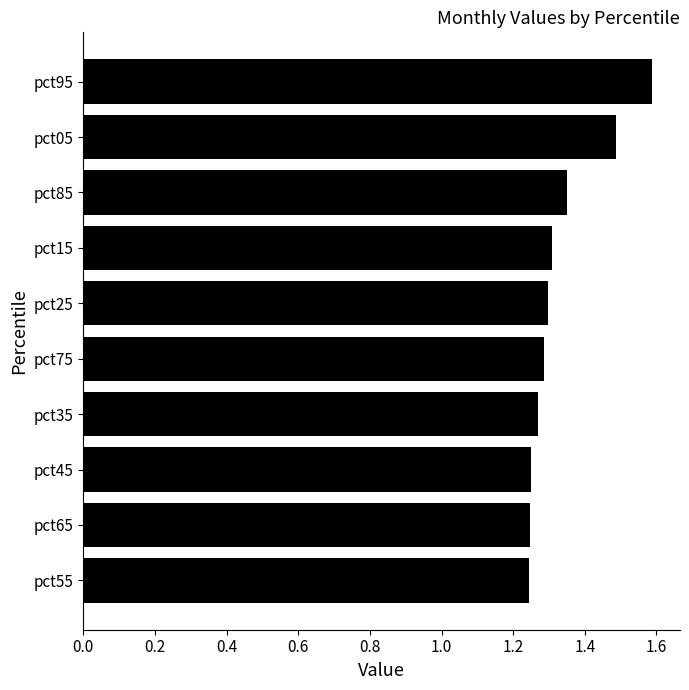

Count the values in the range 1 to 2.

10